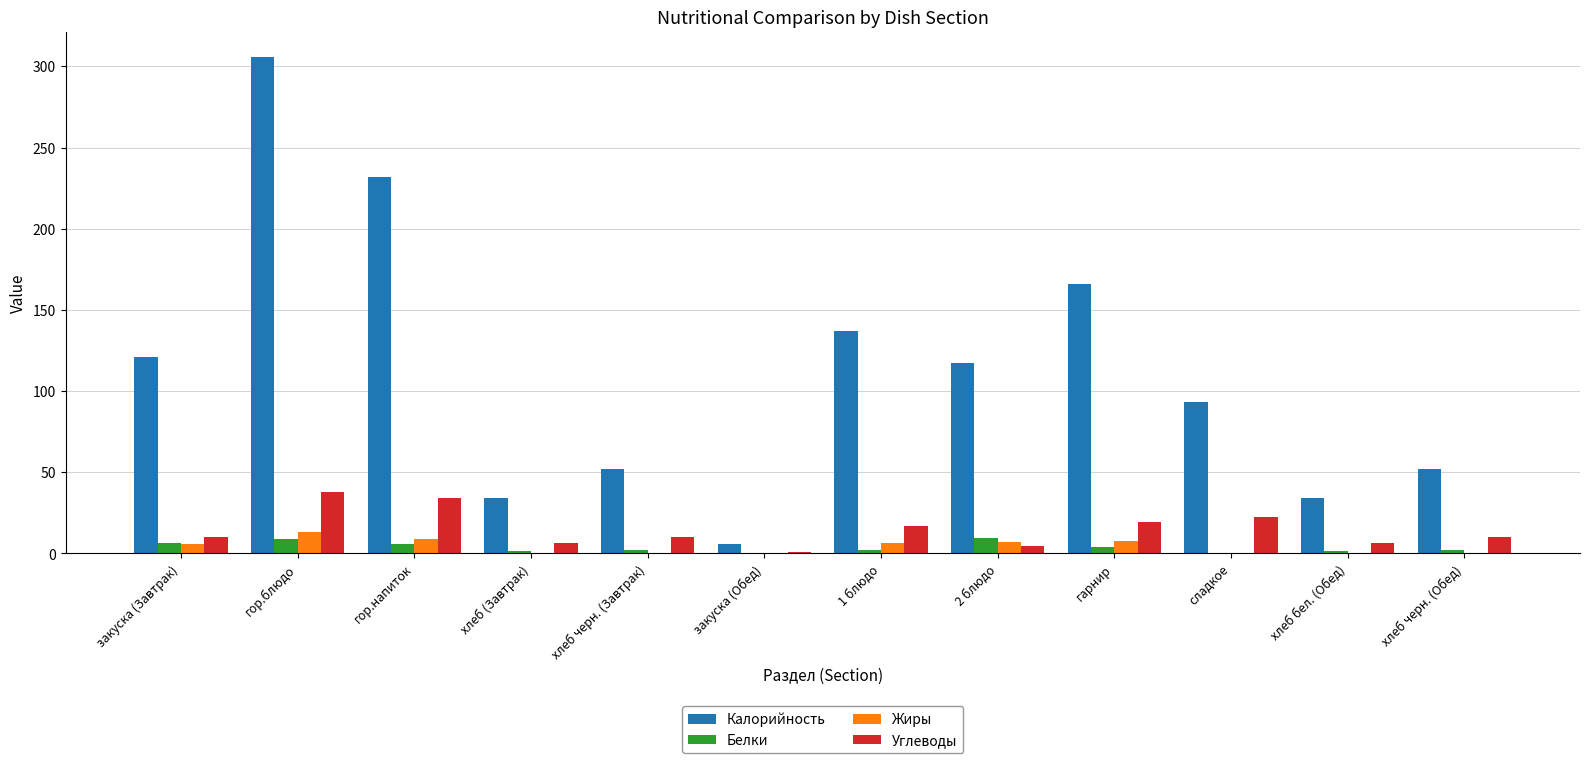

What is the total value across all series at сладкое?

115.8